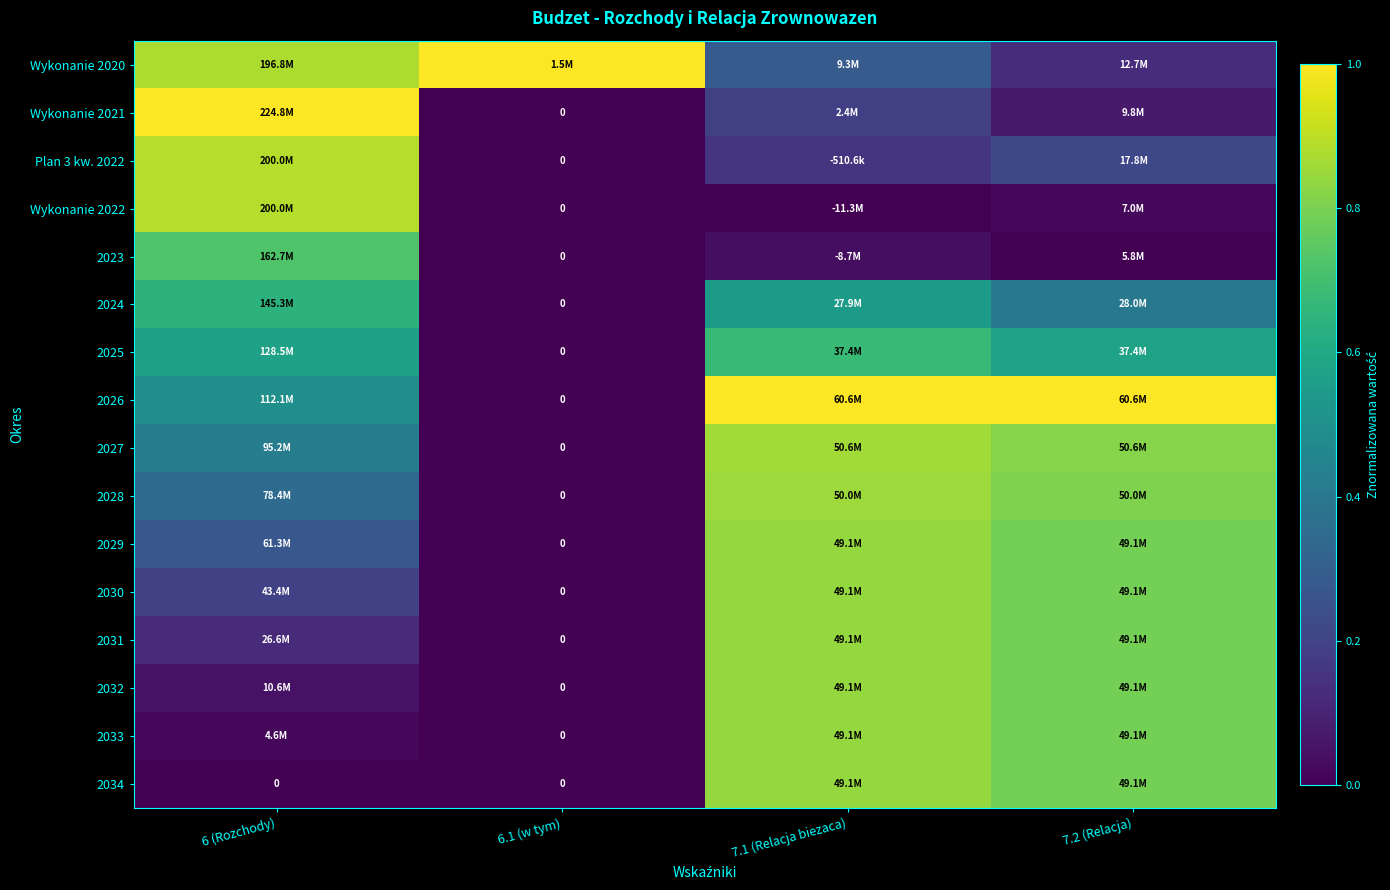

Rank the series at 7.2 (Relacja) from lowest to highest value.

2023, Wykonanie 2022, Wykonanie 2021, Wykonanie 2020, Plan 3 kw. 2022, 2024, 2025, 2029, 2030, 2031, 2032, 2033, 2034, 2028, 2027, 2026